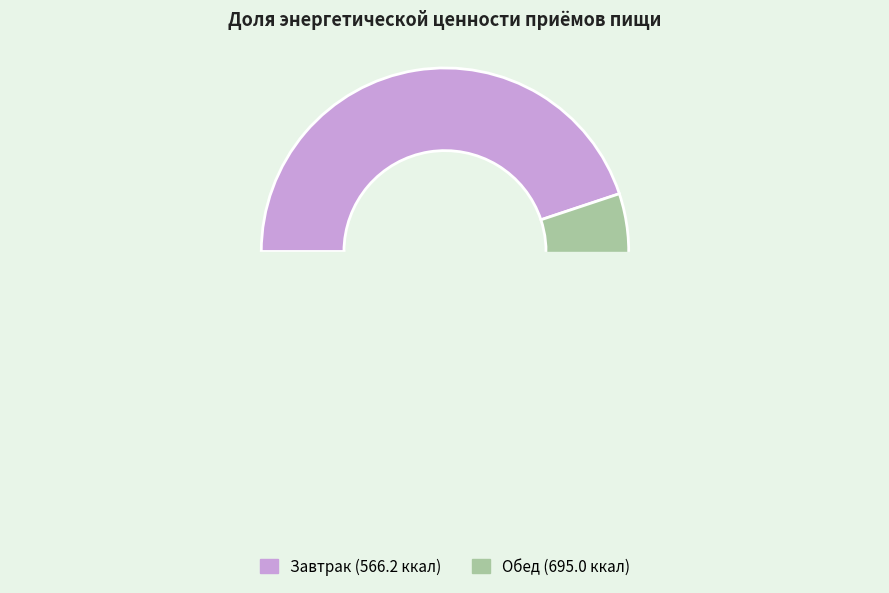

Is it true that Обед is 55% of the pie?

True